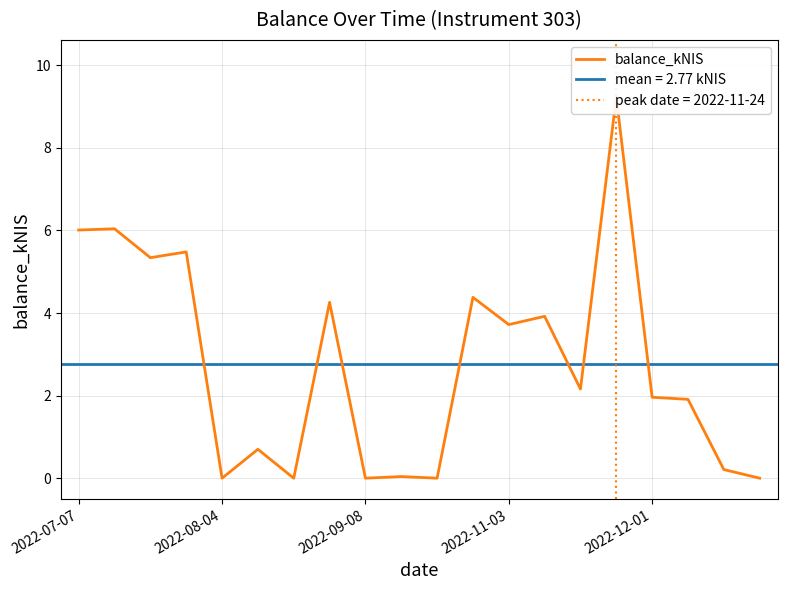

How many positive values are there?

15